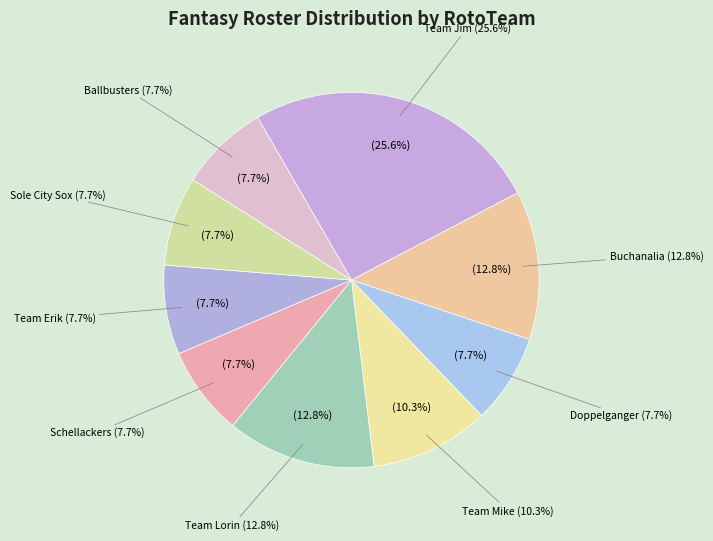

Is it true that Team Lorin is 25% of the pie?

False